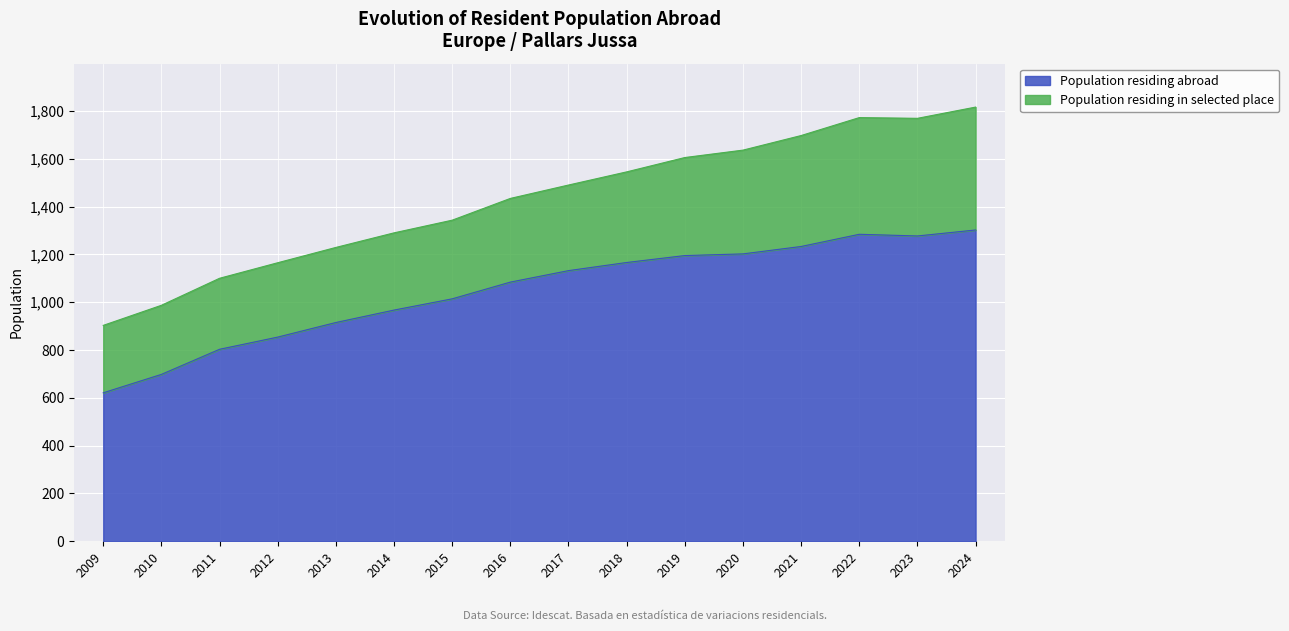

Does the chart display data point markers on the line(s)?

No